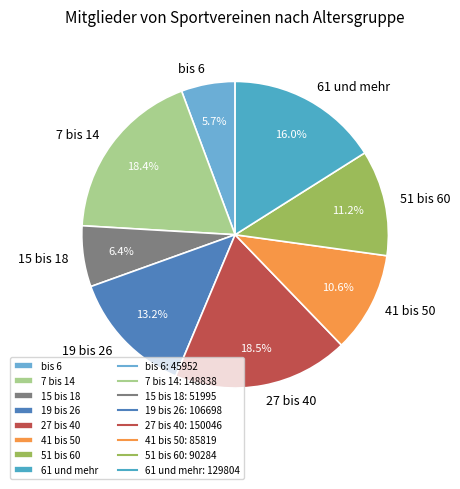

Which slice is the smallest?

bis 6